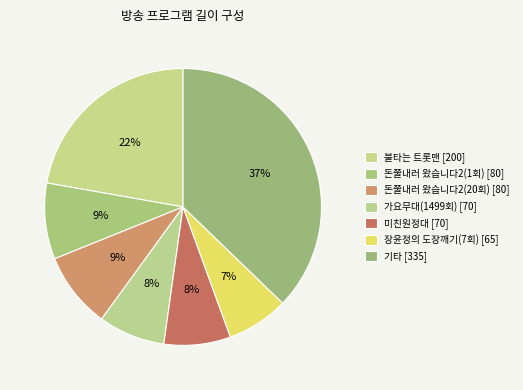

How many slices are in this pie chart?

7